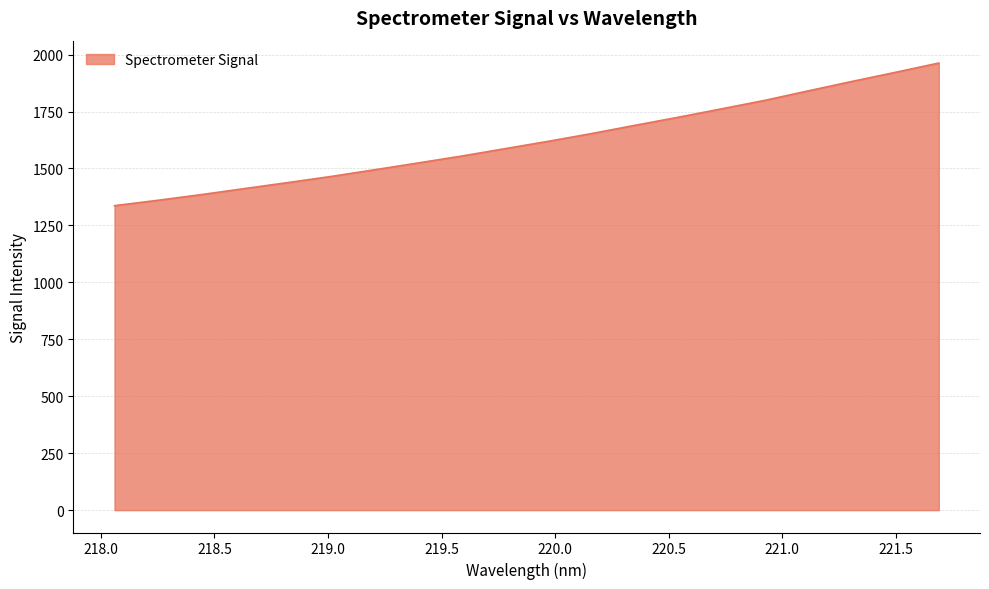

What is the smallest value displayed?

1336.8